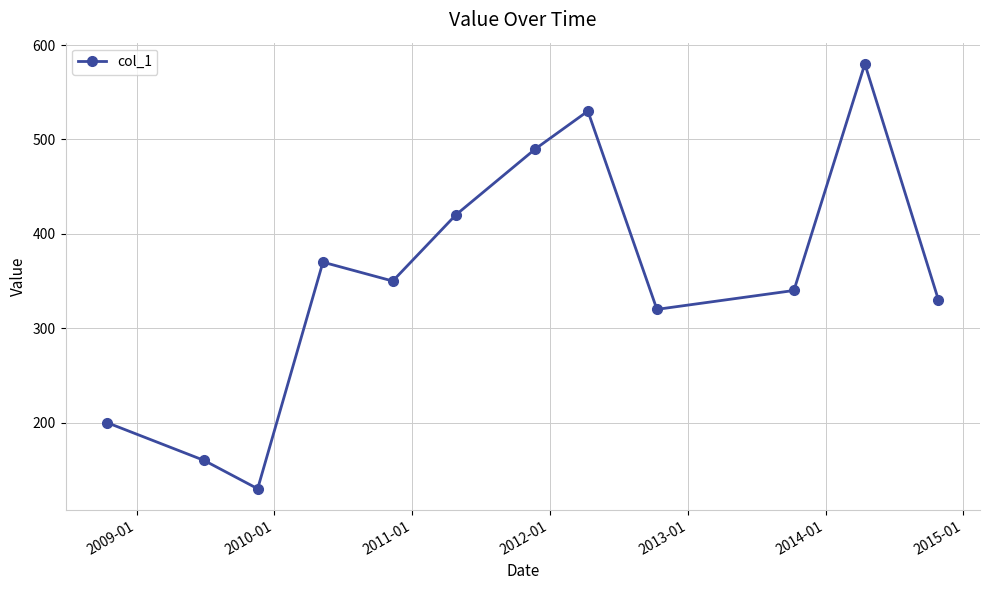

Reading left to right, transcribe all the data shown in this chart.

200	160	130	370	350	420	490	530	320	340	580	330